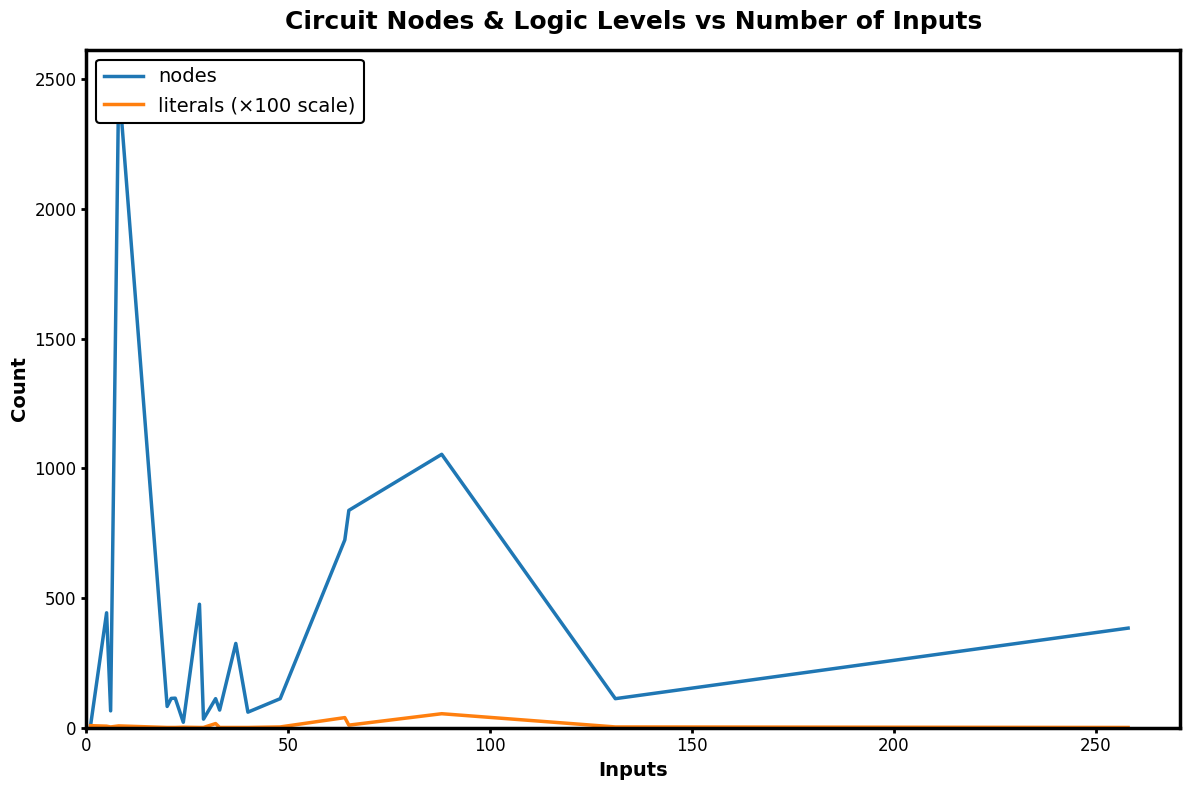

Which series has the largest total across all categories?

nodes